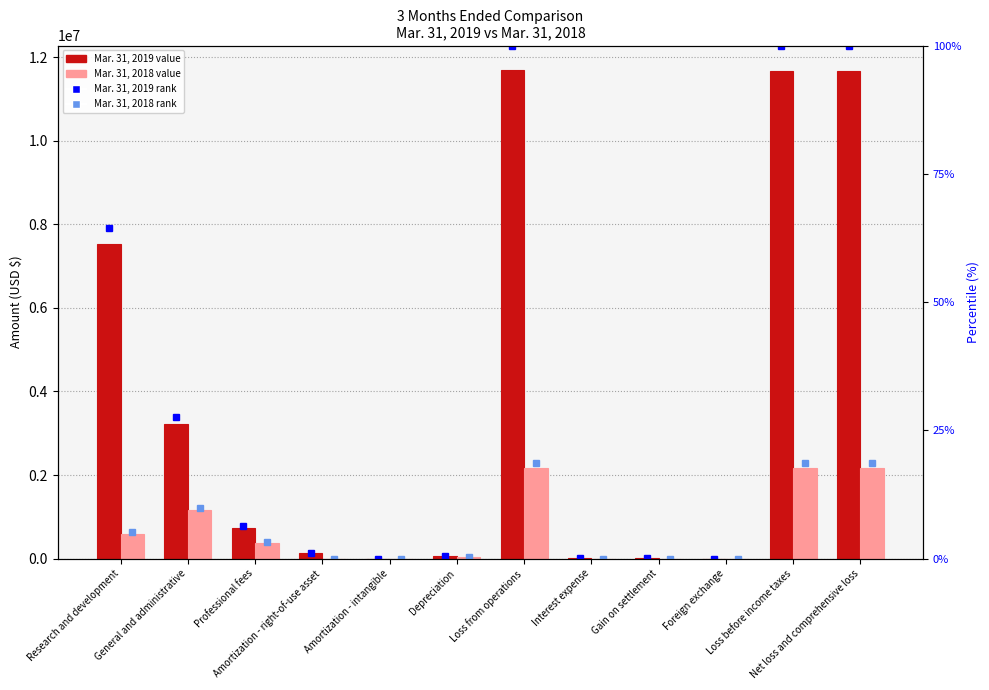

What is the spread (max minus min) of values at Foreign exchange?

259